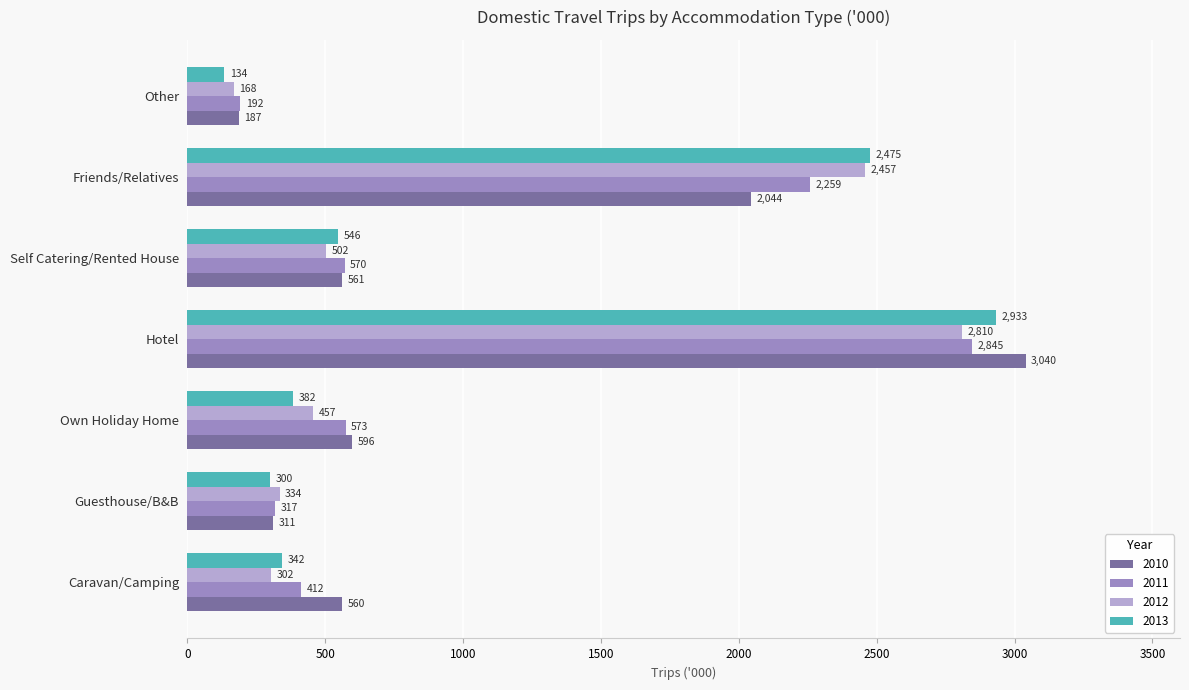

At Self Catering/Rented House, list the series in order from smallest to largest.

2012, 2013, 2010, 2011